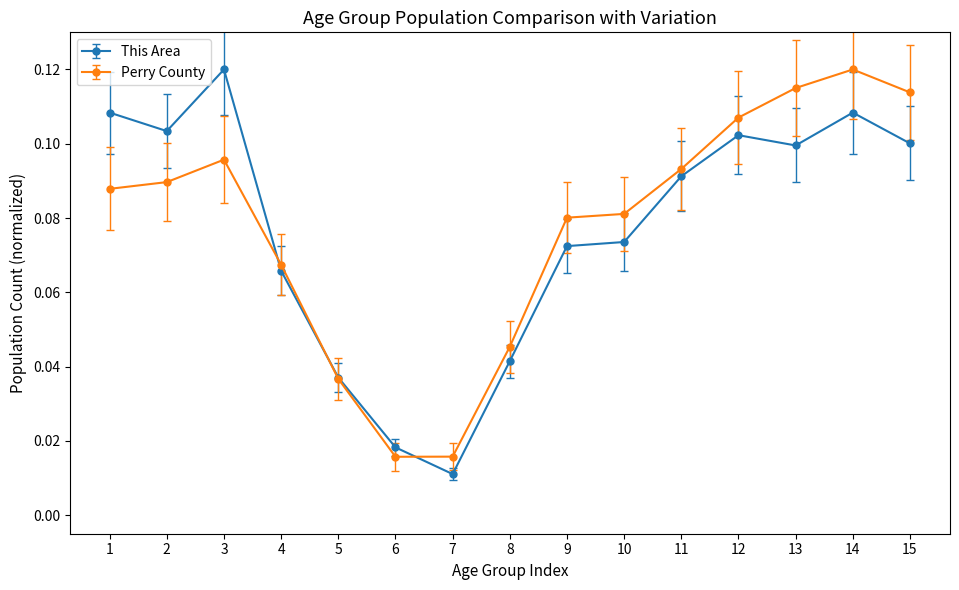

Is it true that This Area equals 0.0 at 9?

False